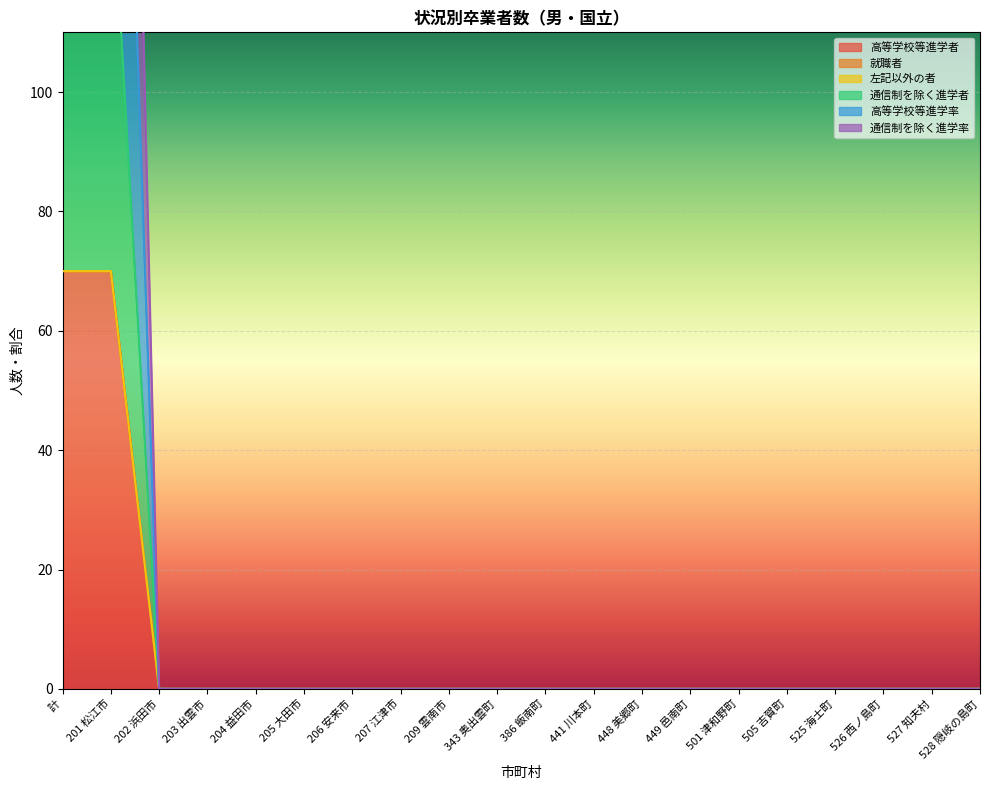

Reading left to right, list all the values displayed in this chart.

高等学校等進学者: 70	70	0	0	0	0	0	0	0	0	0	0	0	0	0	0	0	0	0	0
通信制を除く進学者: 70	70	0	0	0	0	0	0	0	0	0	0	0	0	0	0	0	0	0	0
高等学校等進学率: 70	70	0	0	0	0	0	0	0	0	0	0	0	0	0	0	0	0	0	0
通信制を除く進学率: 140	140	0	0	0	0	0	0	0	0	0	0	0	0	0	0	0	0	0	0